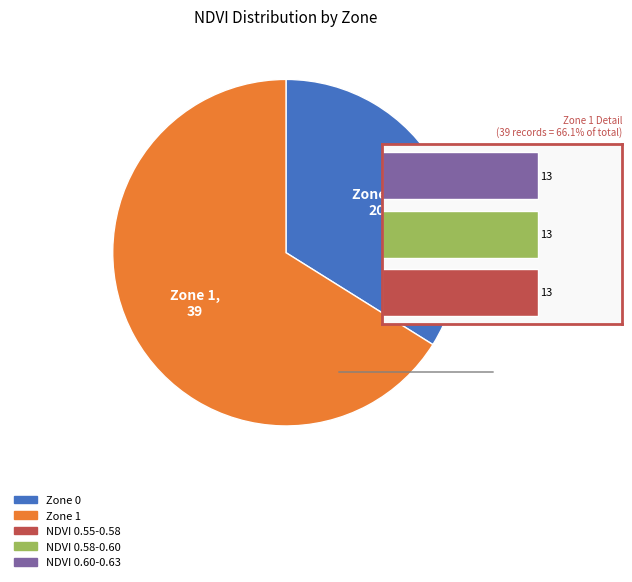

How many segments does this pie chart have?

2